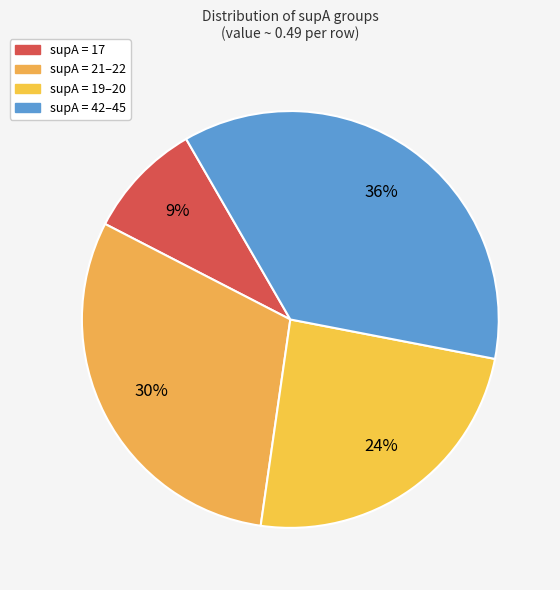

How many segments does this pie chart have?

4